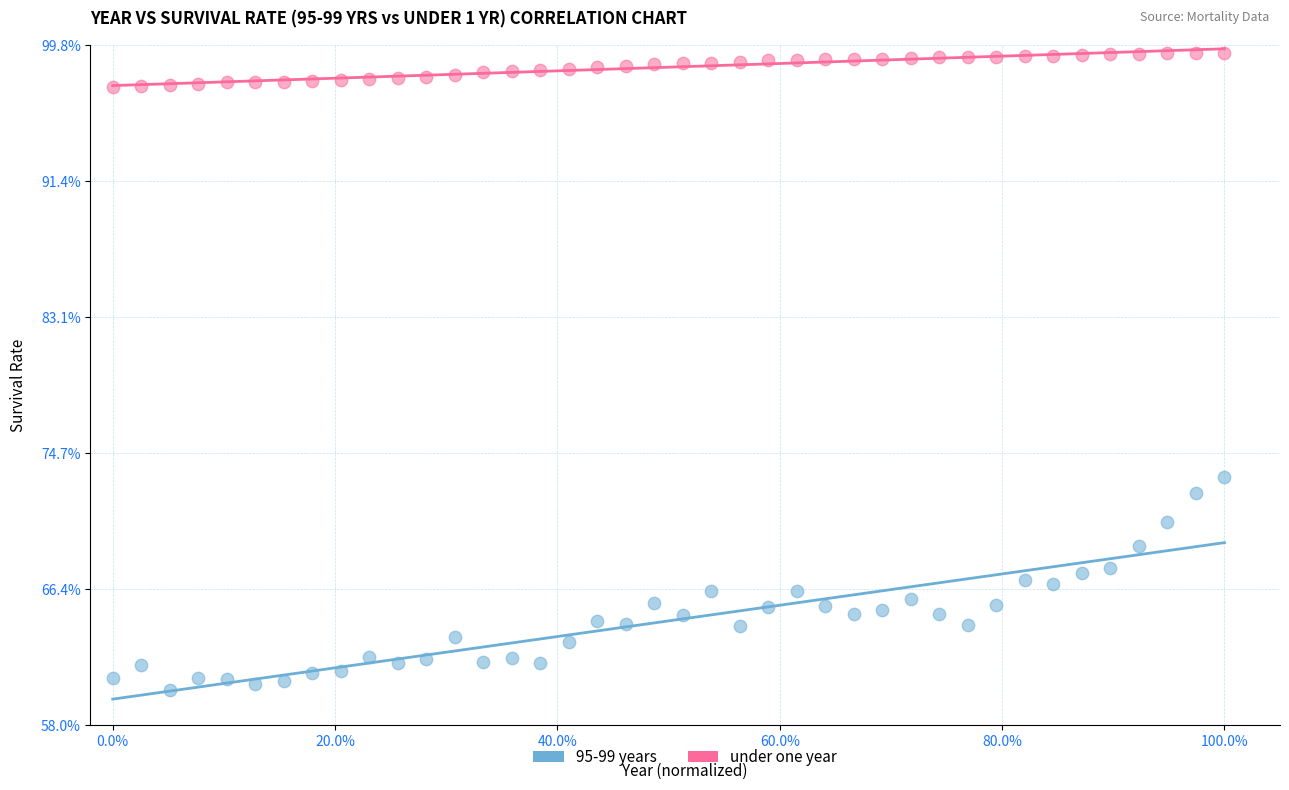

Which series has the largest Y range (max minus min)?

95-99 years